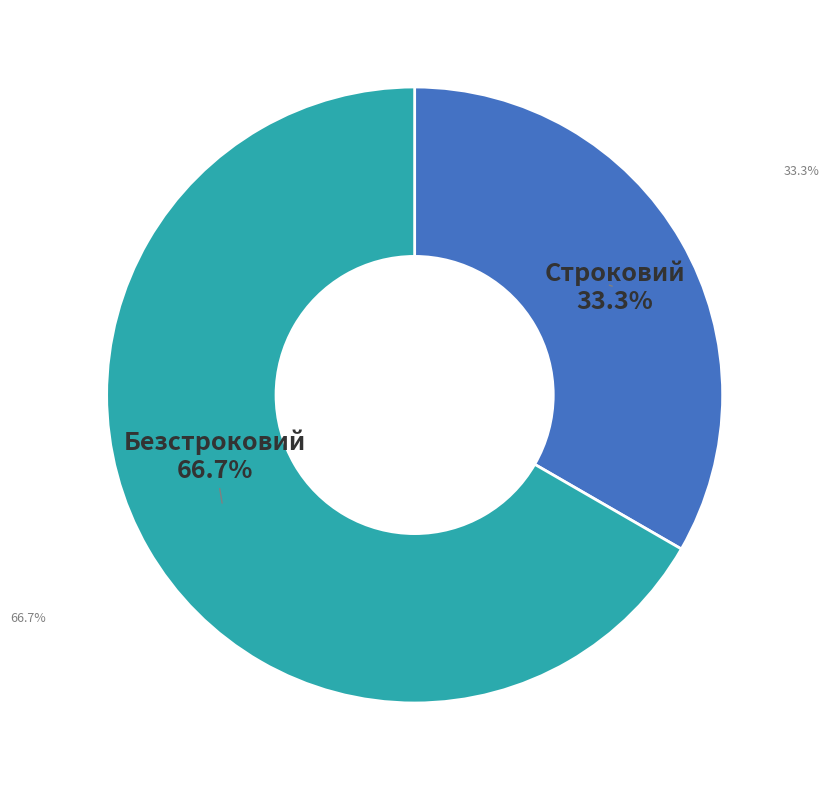

How many slices are in this pie chart?

2